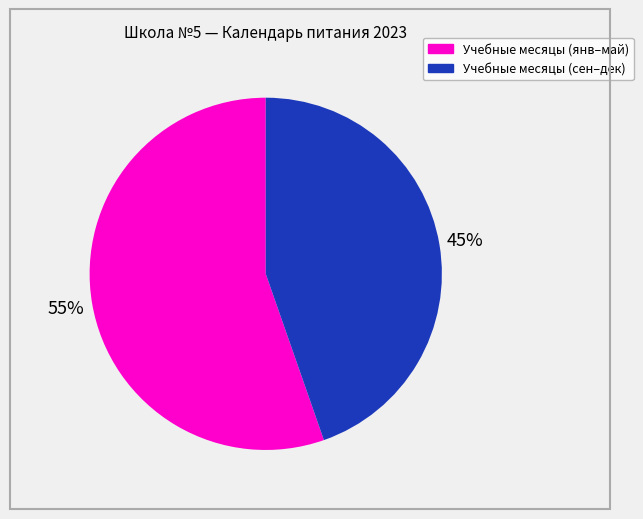

To the nearest percent, what is the average slice percentage?

50%